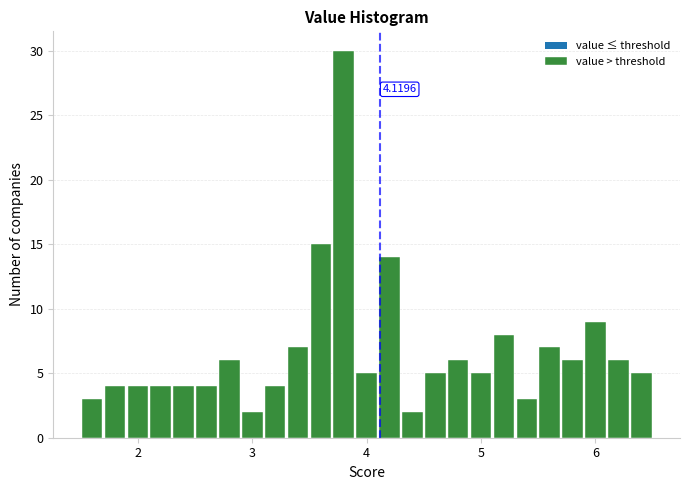

Read against the x-axis, roughly where is the centre of the tallest bar?

3.8